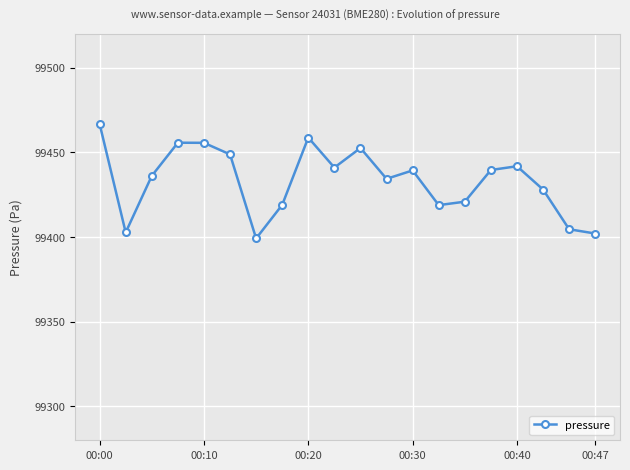

What is the sum of all values?

1988667.2